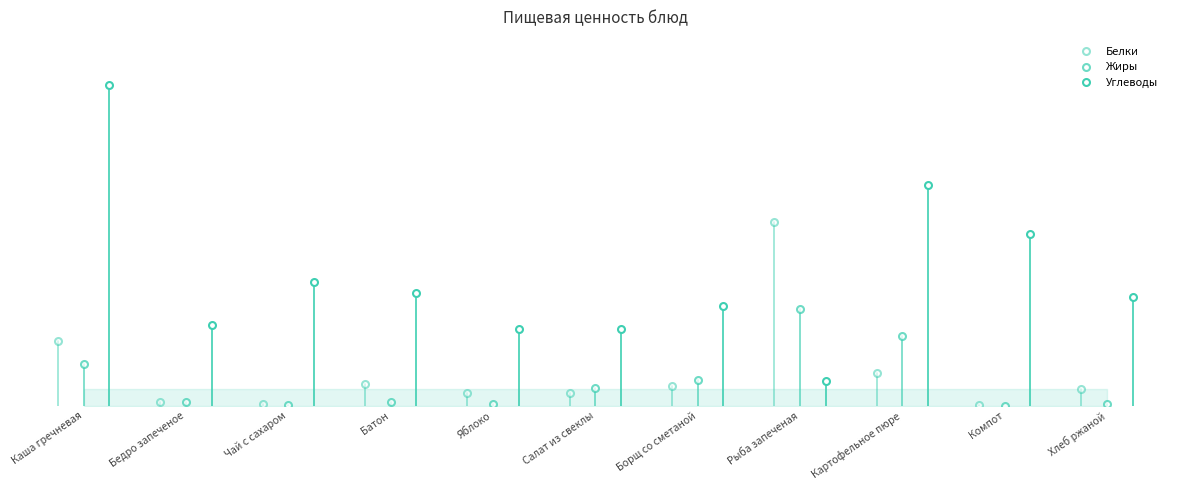

Where do Углеводы and Белки first cross each other?

Борщ со сметаной and Рыба запеченая